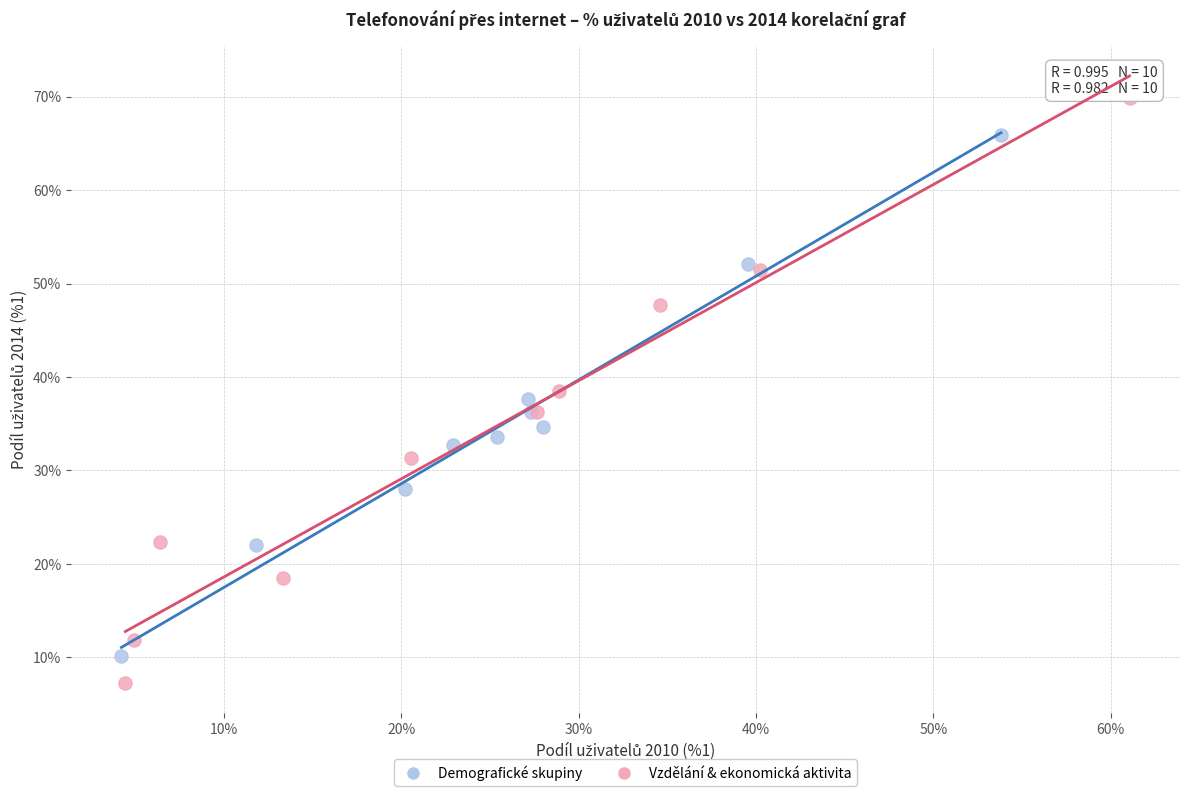

What are all the series names shown in the legend?

Demografické skupiny, Vzdělání & ekonomická aktivita